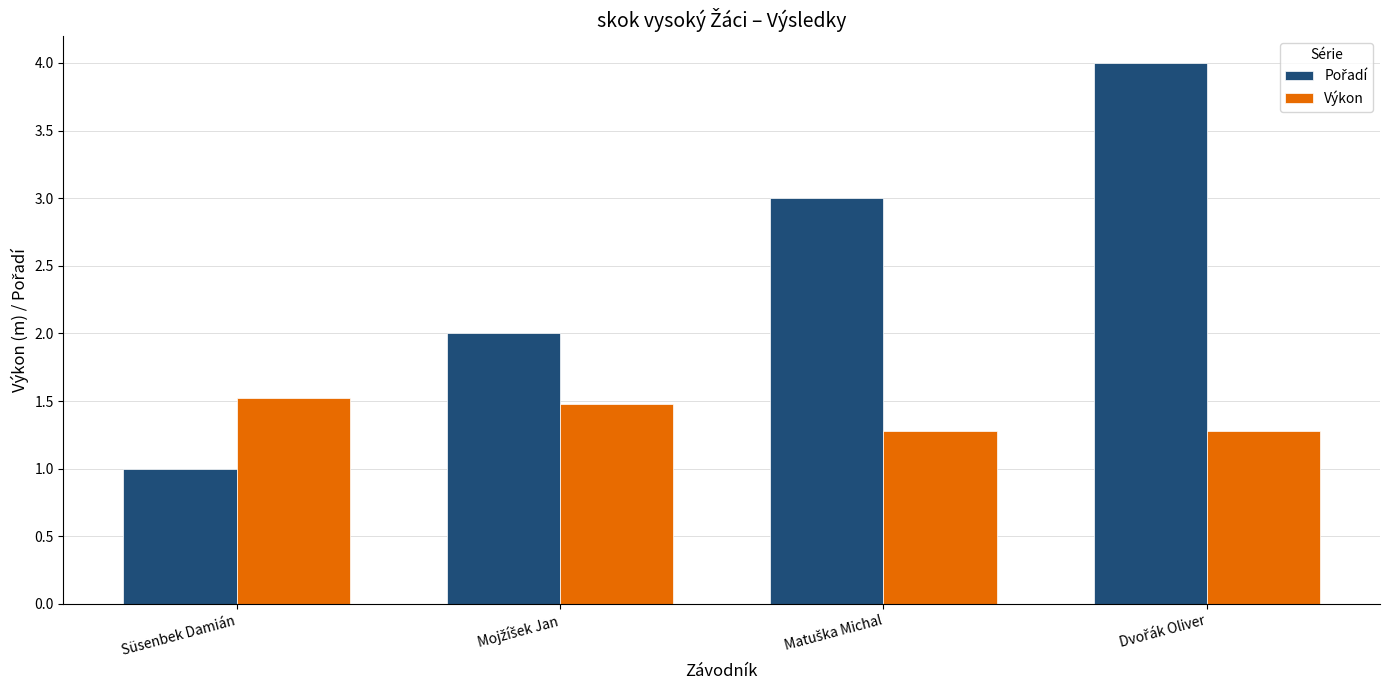

What is the sum of all Výkon values?

5.6